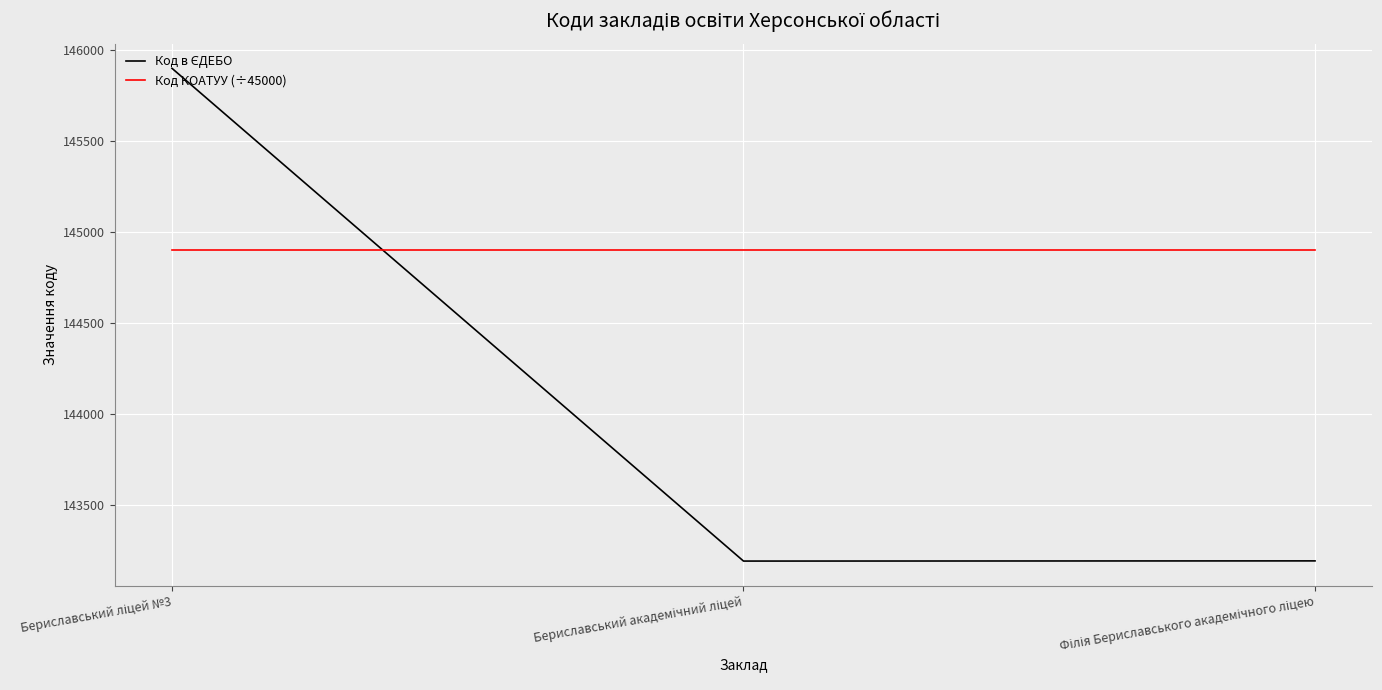

At how many categories does at least one series exceed 143608?

3